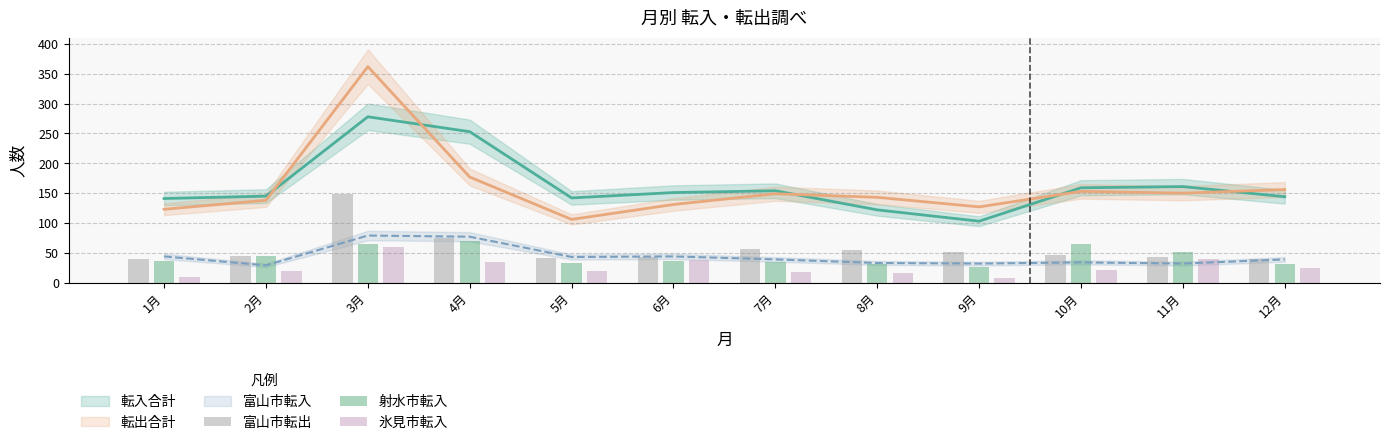

What value does the 氷見市転入 series have at 9月, to the nearest 5?

10